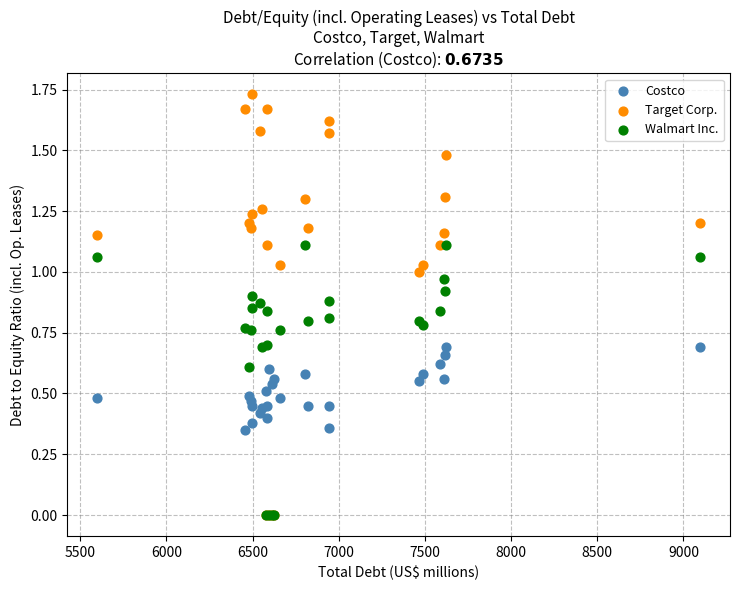

What are all the series names shown in the legend?

Costco, Target Corp., Walmart Inc.